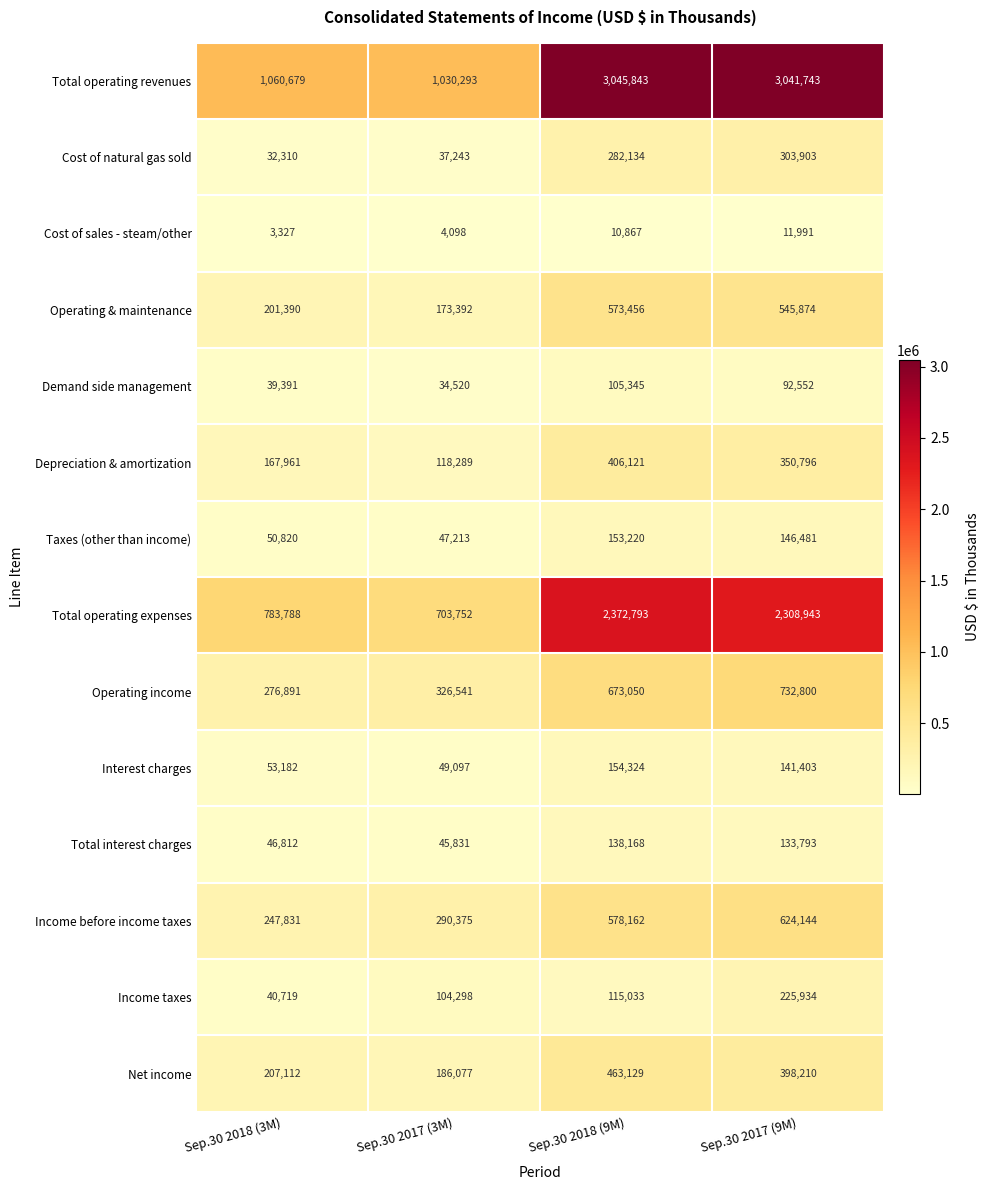

What is the sum of the Cost of sales - steam/other values at Sep.30 2018 (3M) and Sep.30 2017 (3M)?

7425